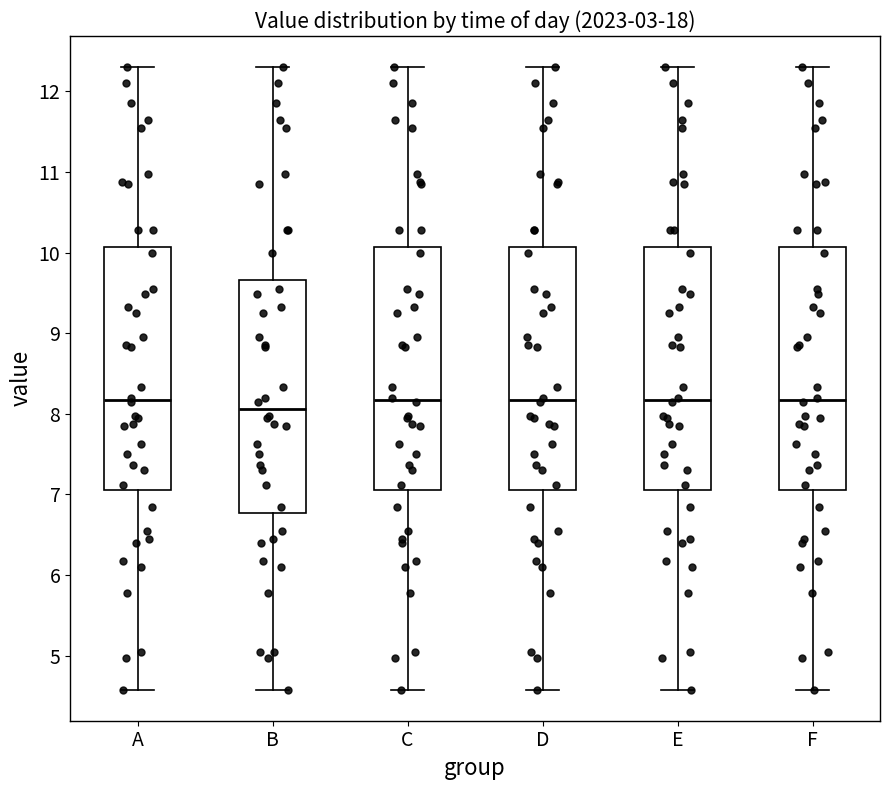

Reading left to right, read every box against the y-axis: the position of its median line, the range the box covers, and the ends of its whiskers. The values are not printed on the chart, so give them approximately, as read against the axis.

A: median 8.2, box 7.1 to 10.1, whiskers 4.6 to 12.3
B: median 8.1, box 6.8 to 9.7, whiskers 4.6 to 12.3
C: median 8.2, box 7.1 to 10.1, whiskers 4.6 to 12.3
D: median 8.2, box 7.1 to 10.1, whiskers 4.6 to 12.3
E: median 8.2, box 7.1 to 10.1, whiskers 4.6 to 12.3
F: median 8.2, box 7.1 to 10.1, whiskers 4.6 to 12.3